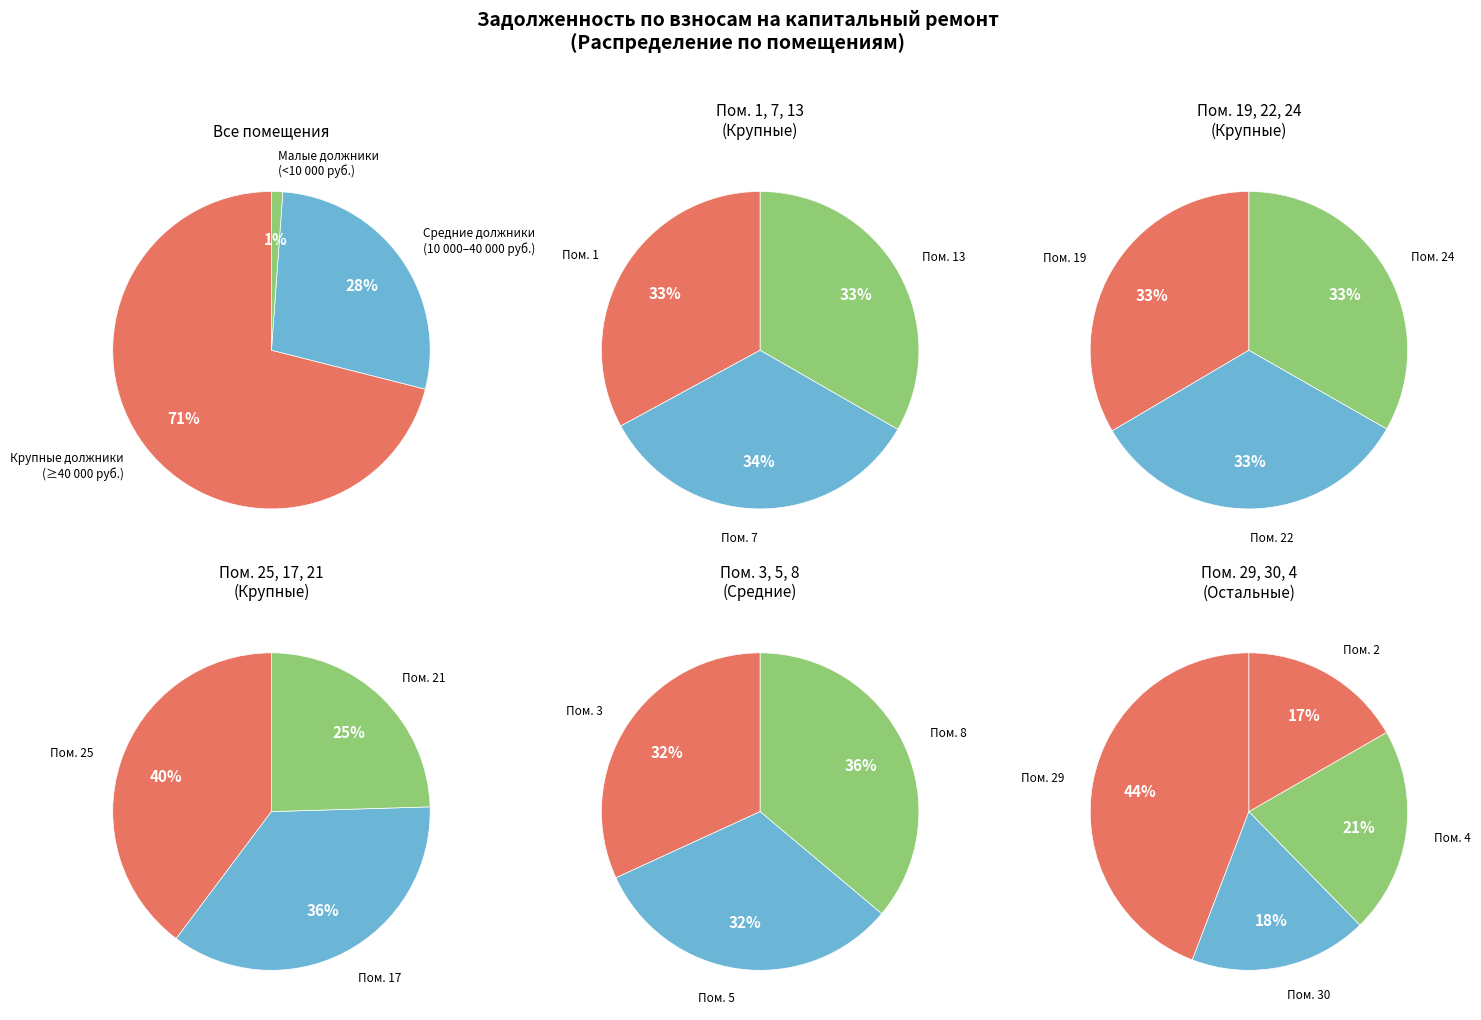

Which slice is the largest?

19